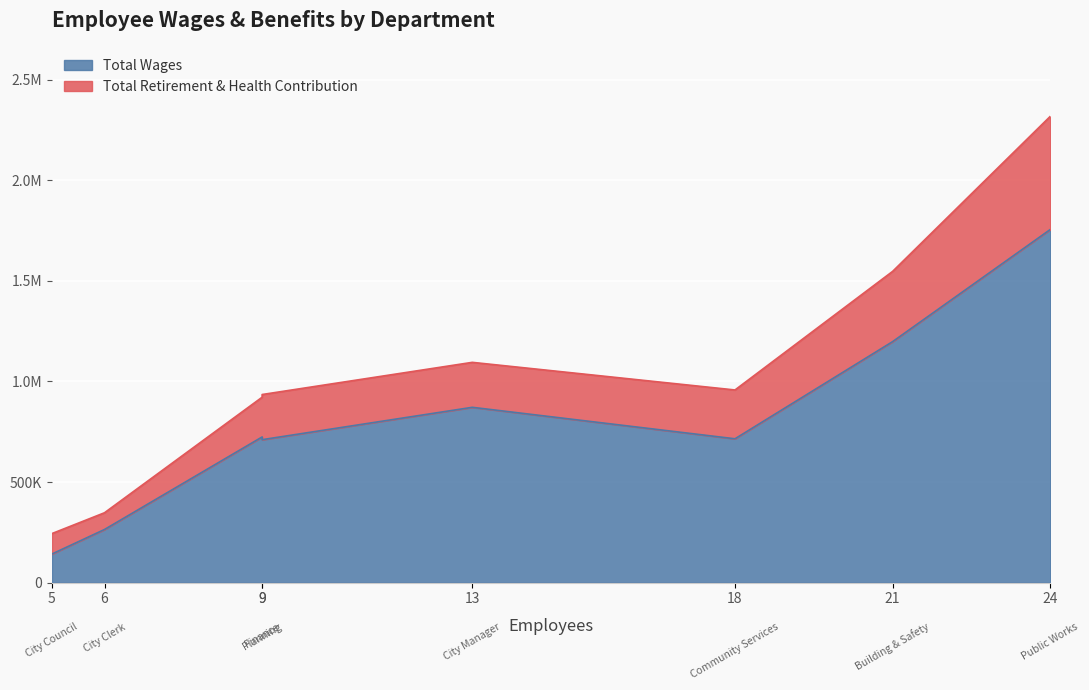

Rank the series by their maximum value, from lowest to highest.

Total Retirement & Health Contribution, Total Wages